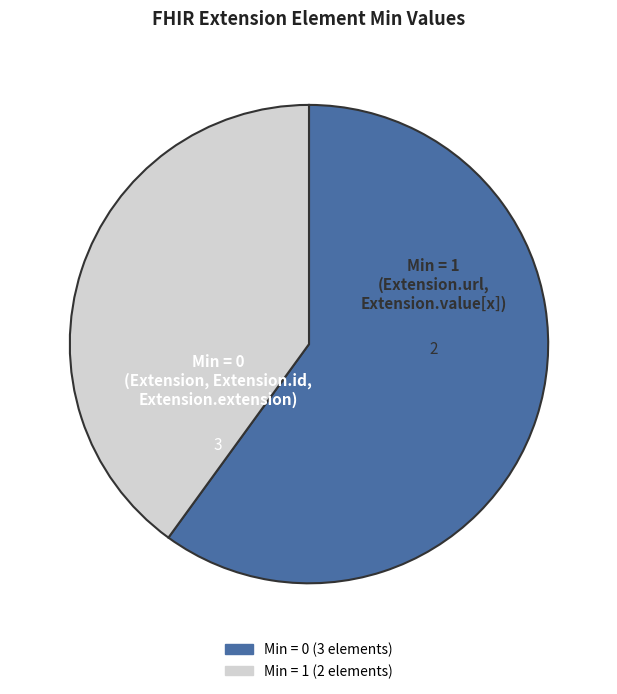

Does any single category account for the majority?

Yes